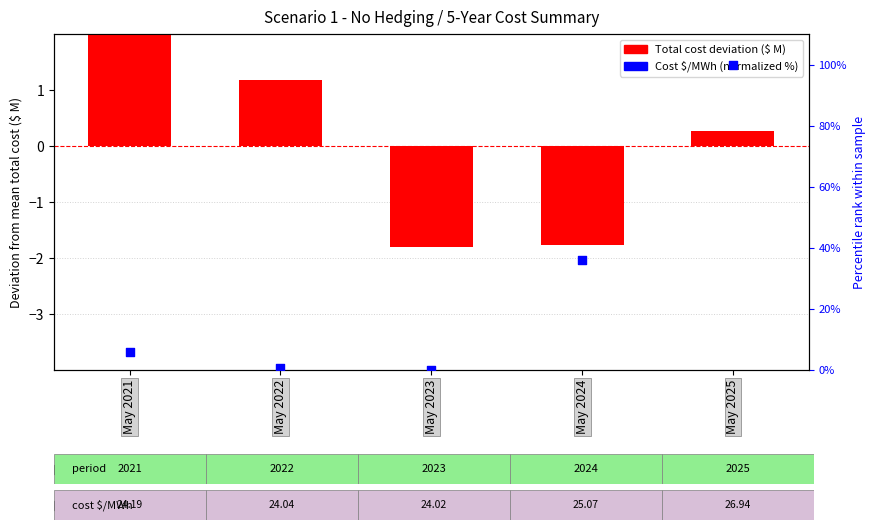

What are all the series names shown in the legend?

Total cost deviation ($ M), Cost $/MWh (normalized %)